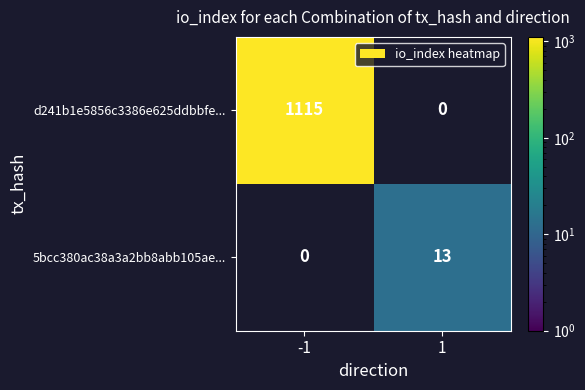

Count the number of data series in this chart.

2